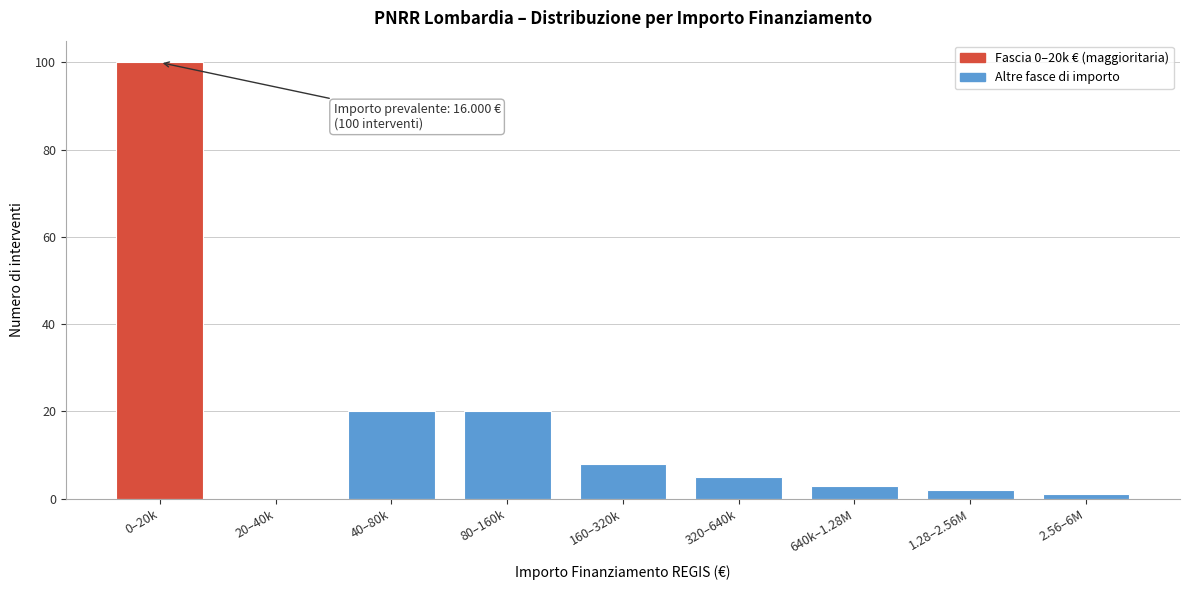

Reading left to right, list all the values displayed in this chart.

0–20k=100	20–40k=0	40–80k=20	80–160k=20	160–320k=8	320–640k=5	640k–1.28M=3	1.28–2.56M=2	2.56–6M=1